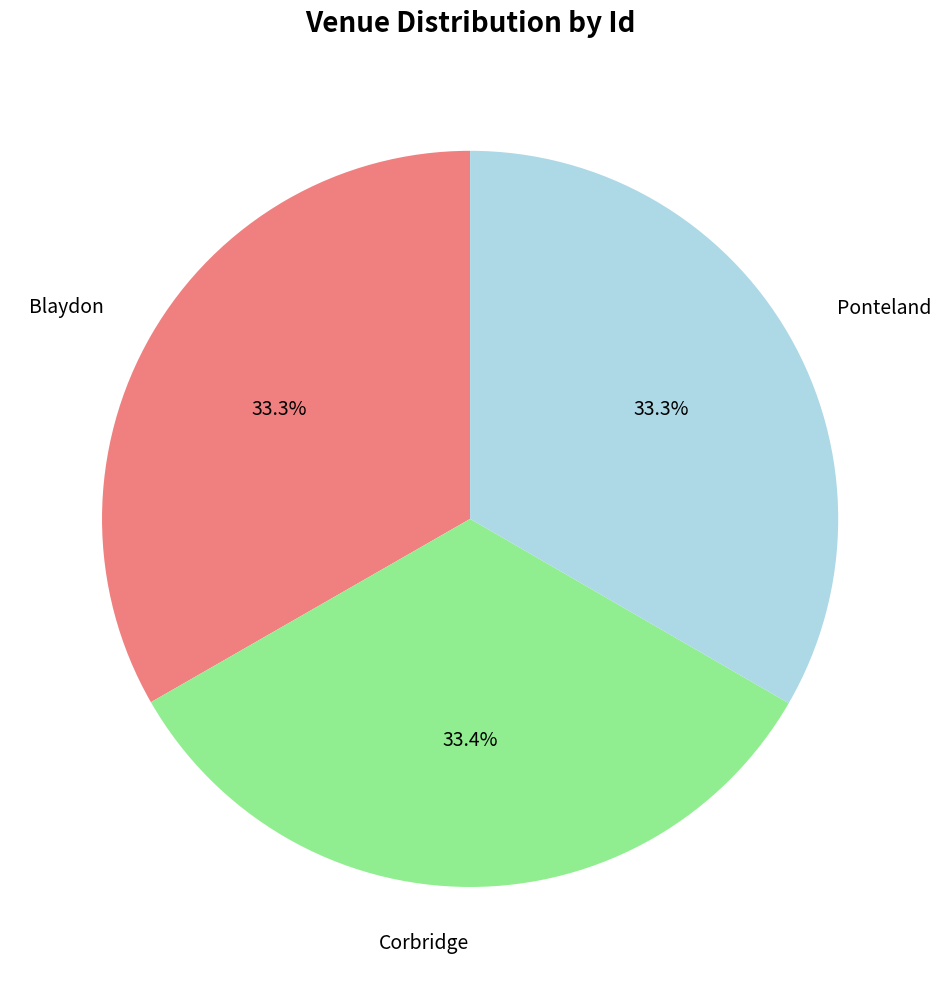

Is there any slice that represents more than half of the pie?

No